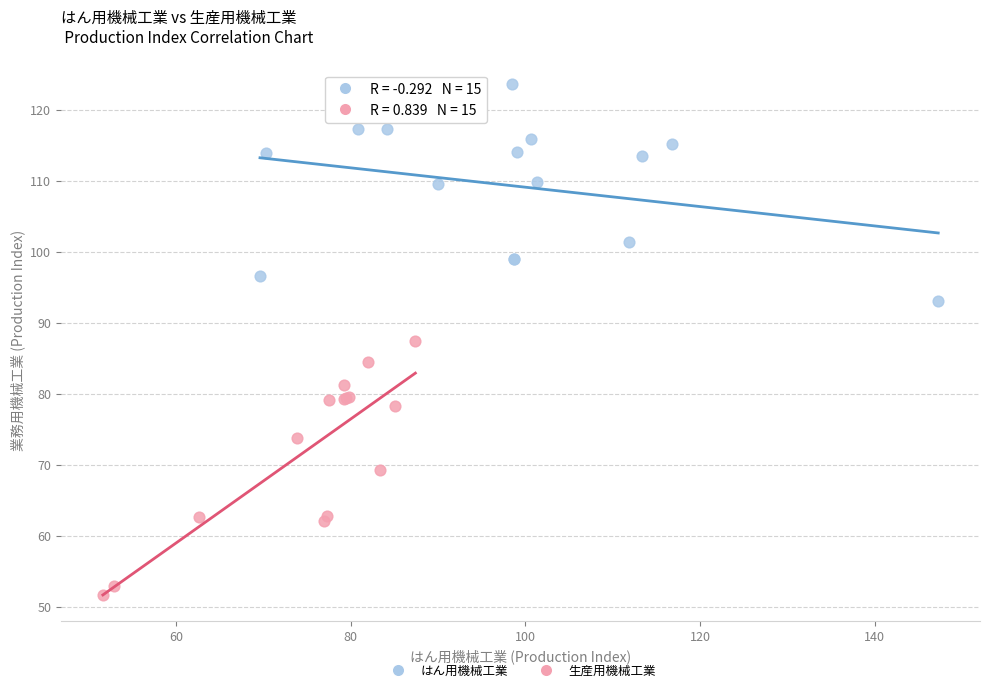

Which series reaches the maximum Y coordinate?

はん用機械工業